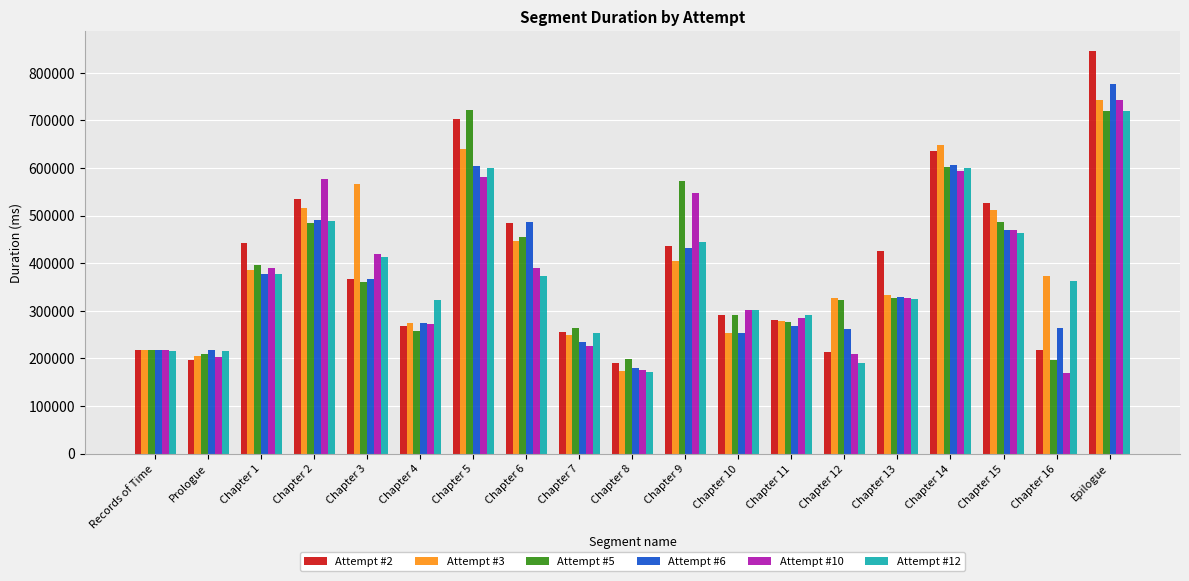

What is the sum of all Attempt #3 values?

7548504